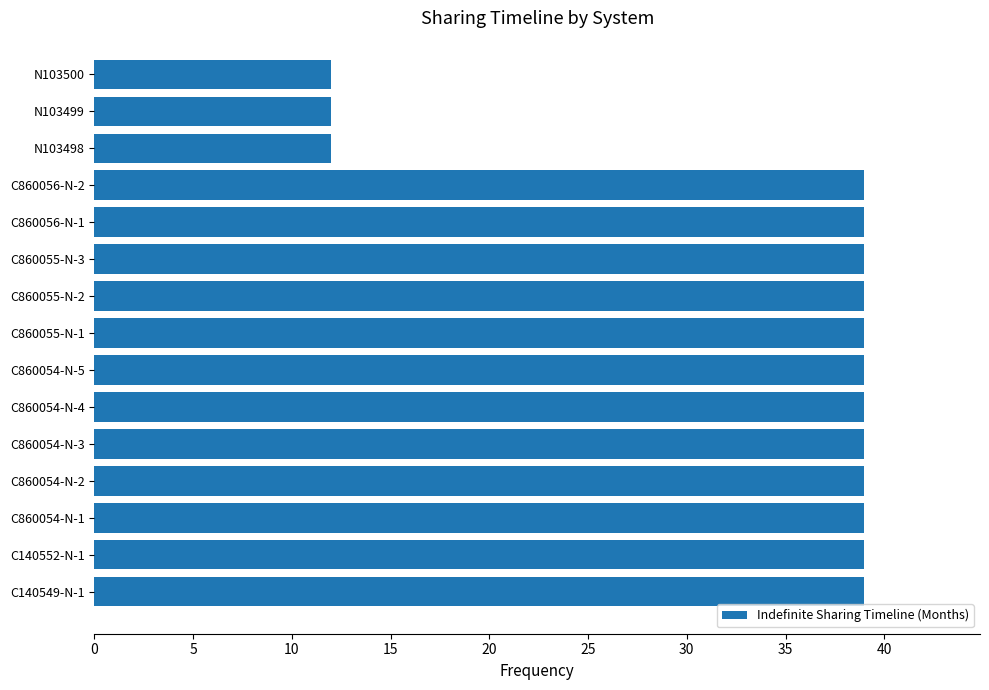

What is the minimum value shown in the chart?

12